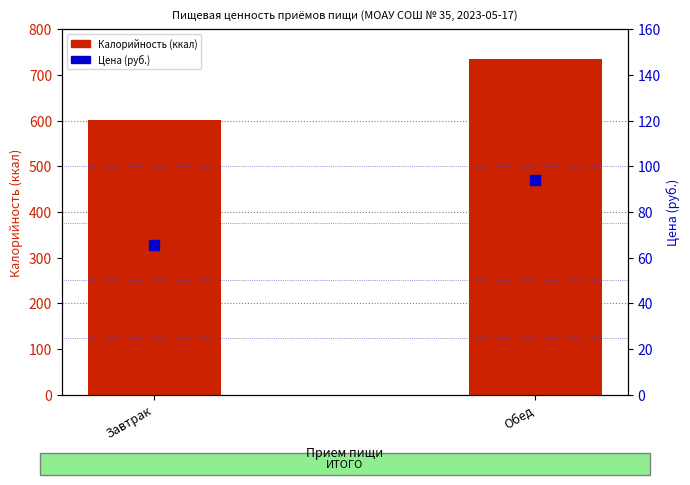

The Цена (руб.) series shows 93.8 at Обед. True or false?

True